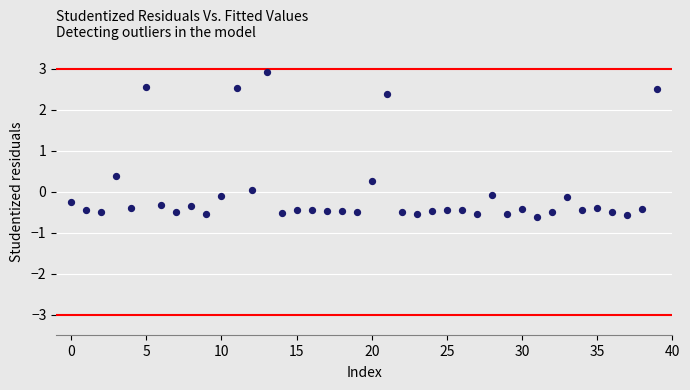

What is the range of Y values (max minus min)?

3.5